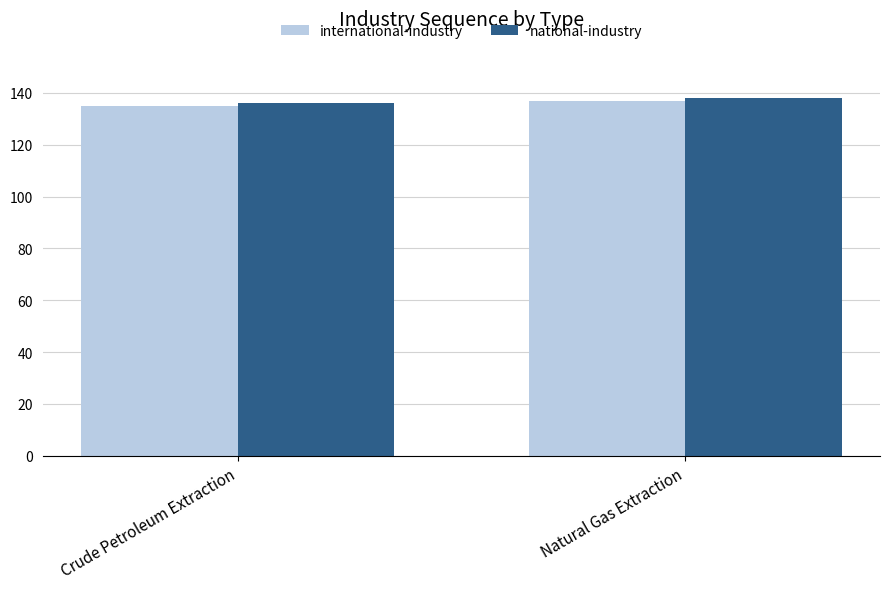

The value of national-industry at Natural Gas Extraction is 236. True or false?

False